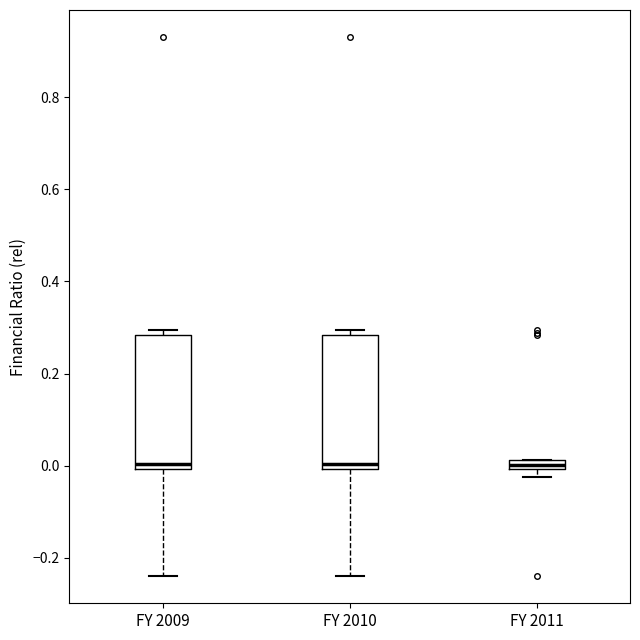

Where is the upper edge of the box for FY 2011 on the y-axis? The values are not printed on the chart, so give them approximately, as read against the axis.

0.02